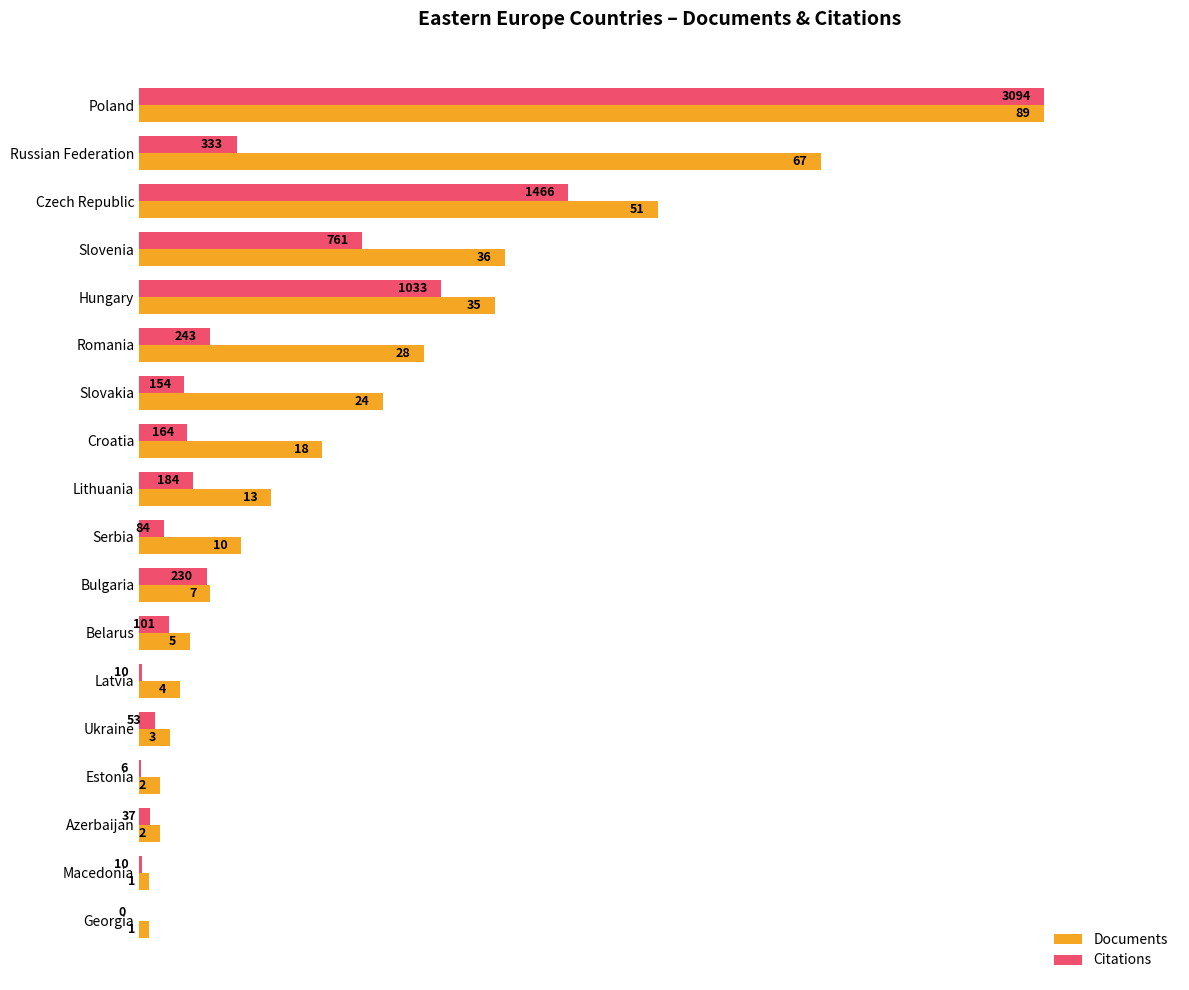

Rank the series by their maximum value, from lowest to highest.

Documents, Citations